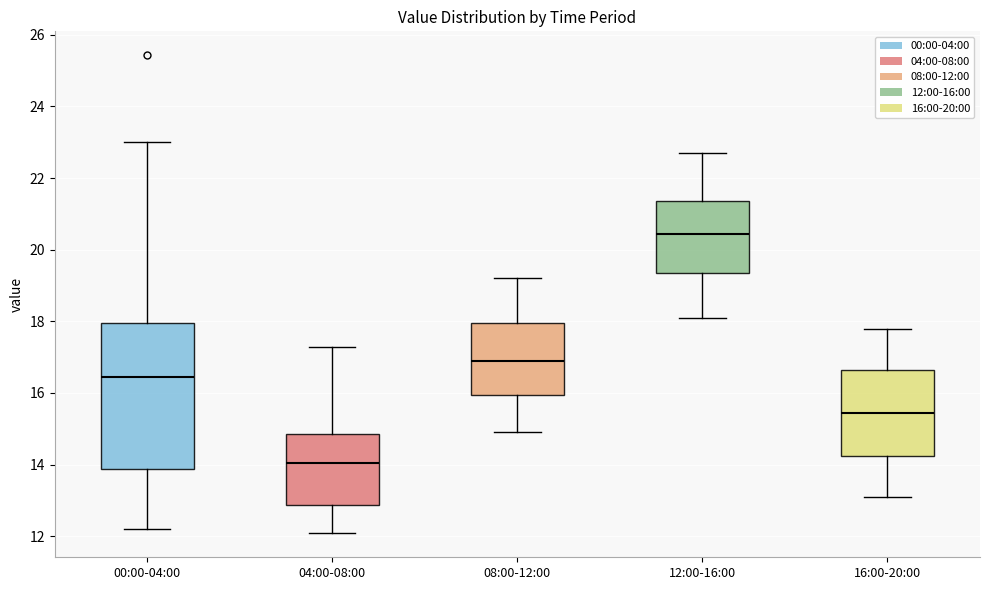

Where does the median line of the box for 00:00-04:00 sit on the y-axis? The values are not printed on the chart, so give them approximately, as read against the axis.

16.4